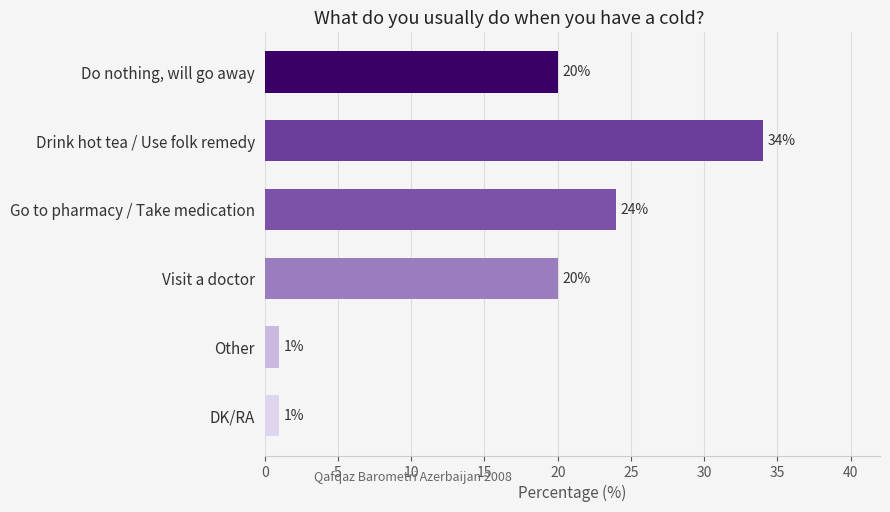

The value at Do nothing, will go away is 20. True or false?

True